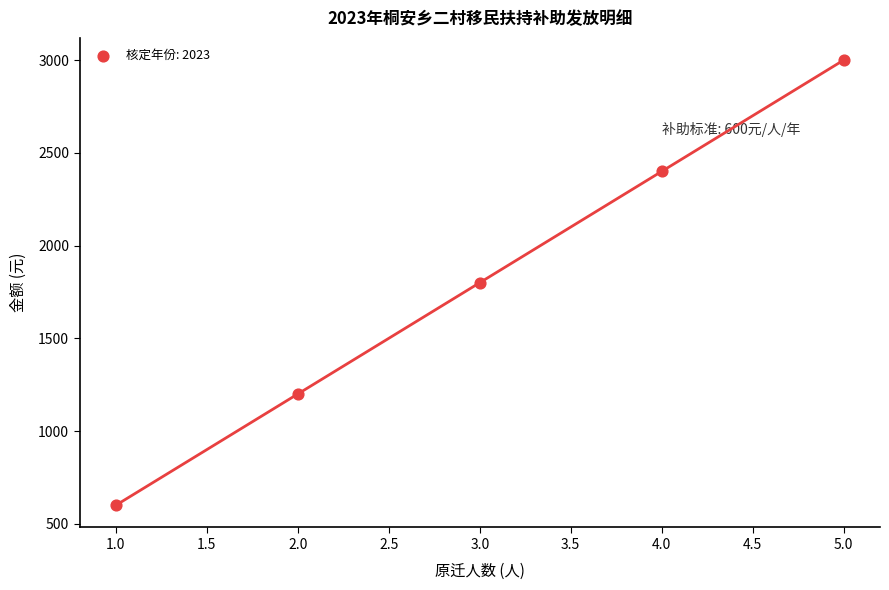

What is the range of X values (max minus min)?

4